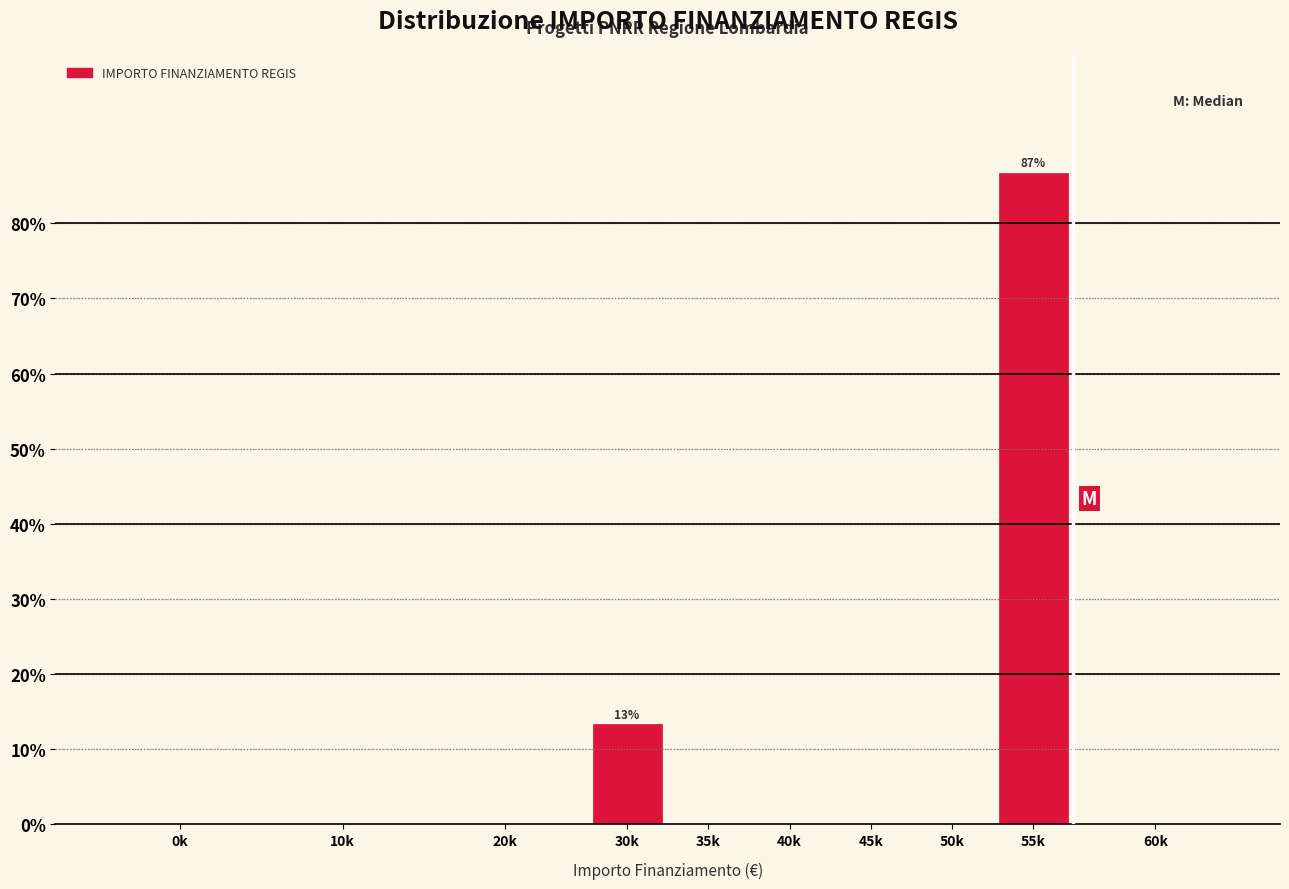

Reading left to right, list all the values displayed in this chart.

0k=0.0	10k=0.0	20k=0.0	30k=13.3	35k=0.0	40k=0.0	45k=0.0	50k=0.0	55k=86.7	60k=0.0